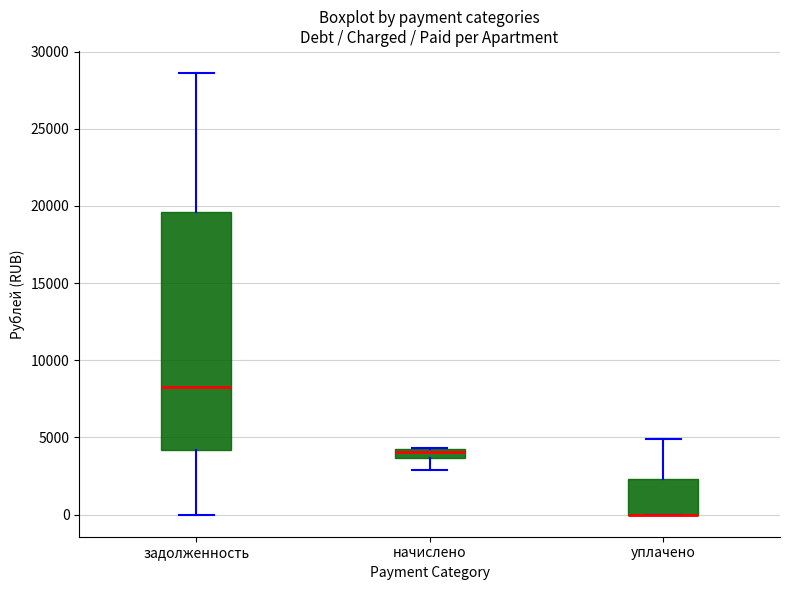

Where does the lower whisker of the box for начислено end on the y-axis? The values are not printed on the chart, so give them approximately, as read against the axis.

3000